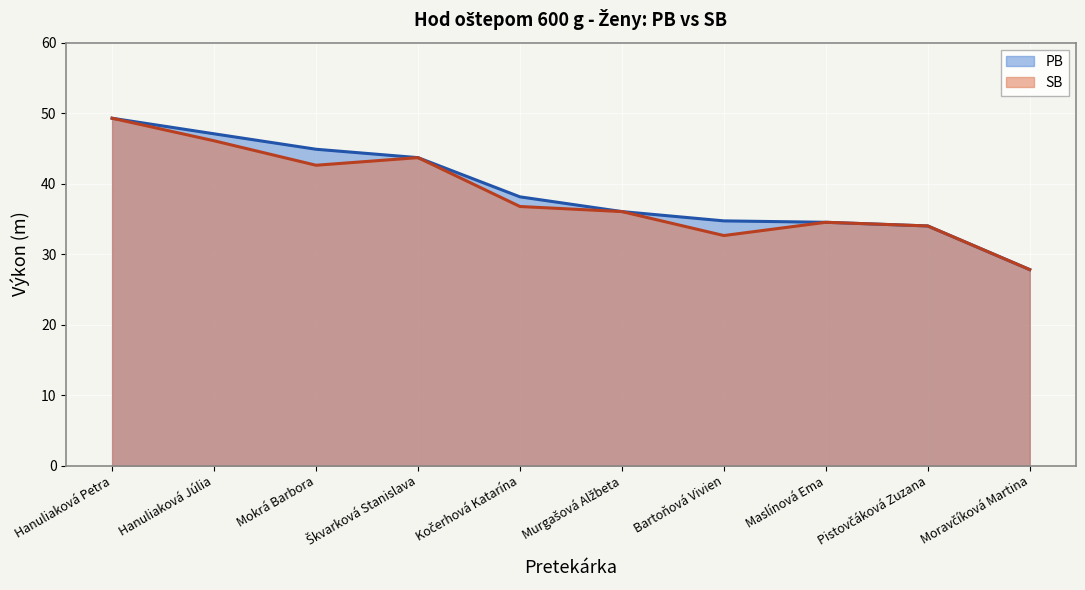

Reading left to right, transcribe all the data shown in this chart.

PB: 49.3	47.1	44.9	43.7	38.1	36.0	34.7	34.5	34.0	27.8
SB: 49.3	46.1	42.6	43.7	36.8	36.0	32.6	34.5	34.0	27.8